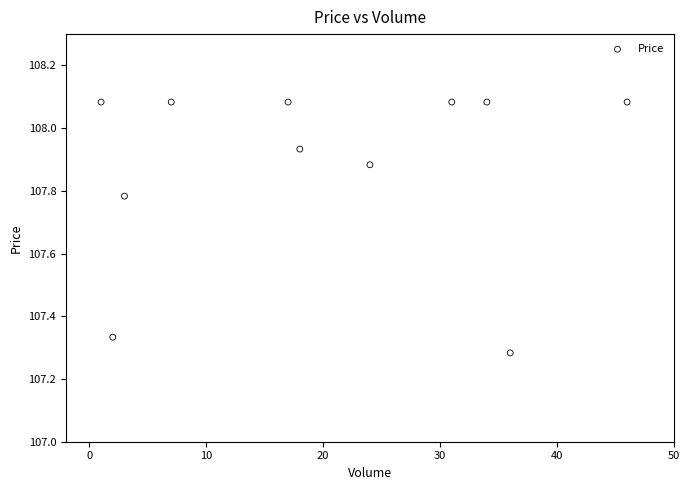

What is the range of Y values (max minus min)?

0.8